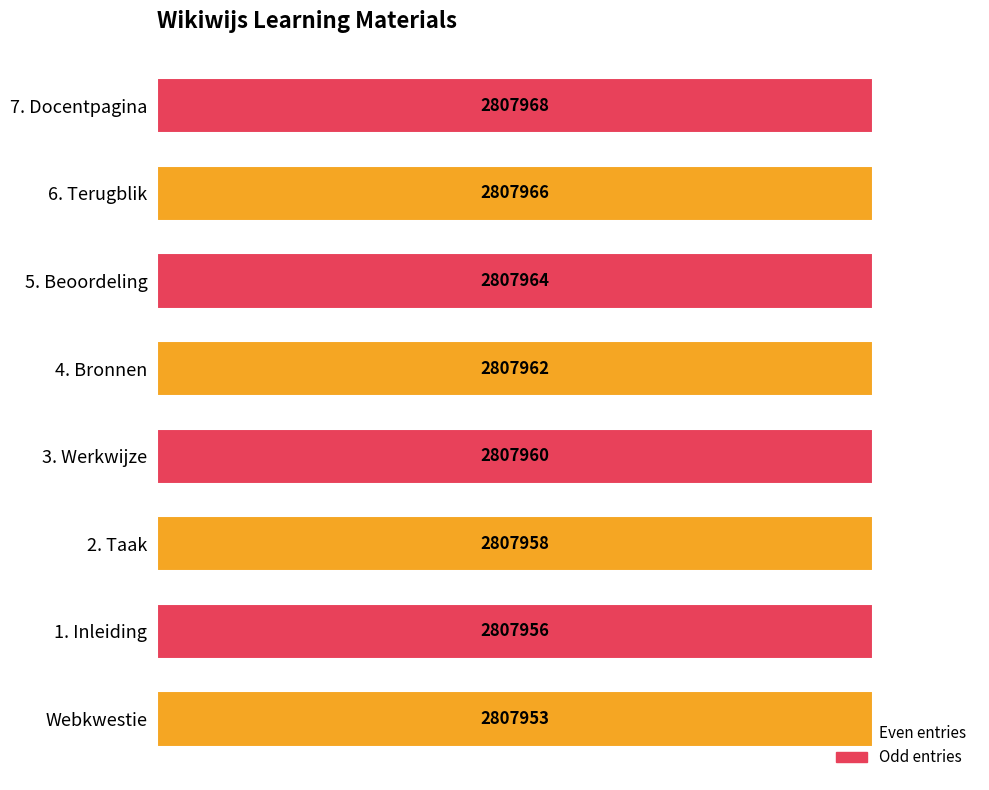

How many bars are there in total?

8